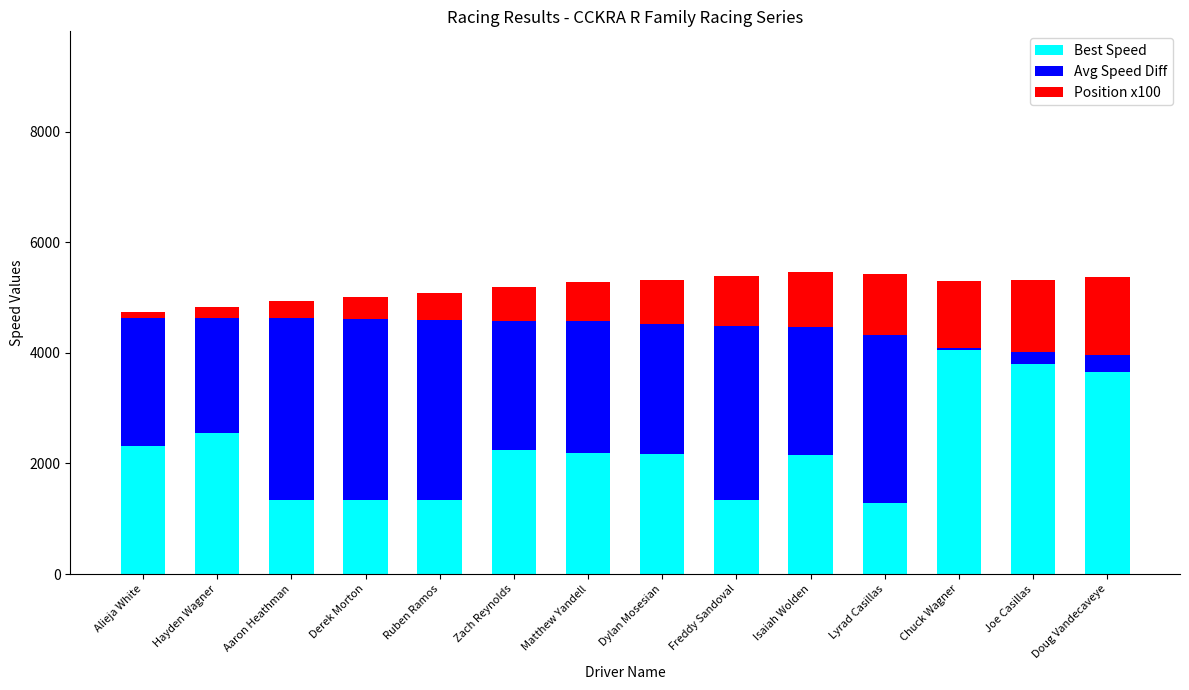

What value does the Best Speed series have at Aaron Heathman?

1335.0